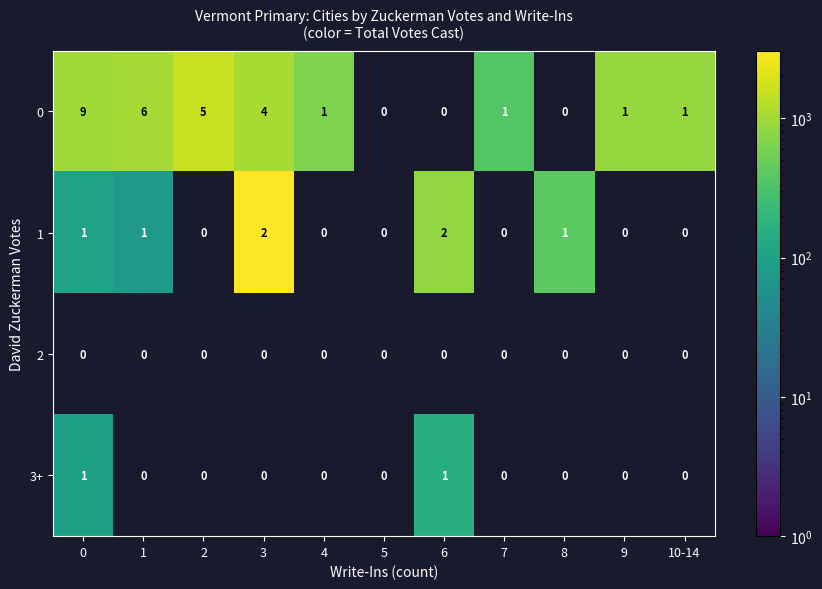

True or false: 1 has a value of 1 at 0.

True